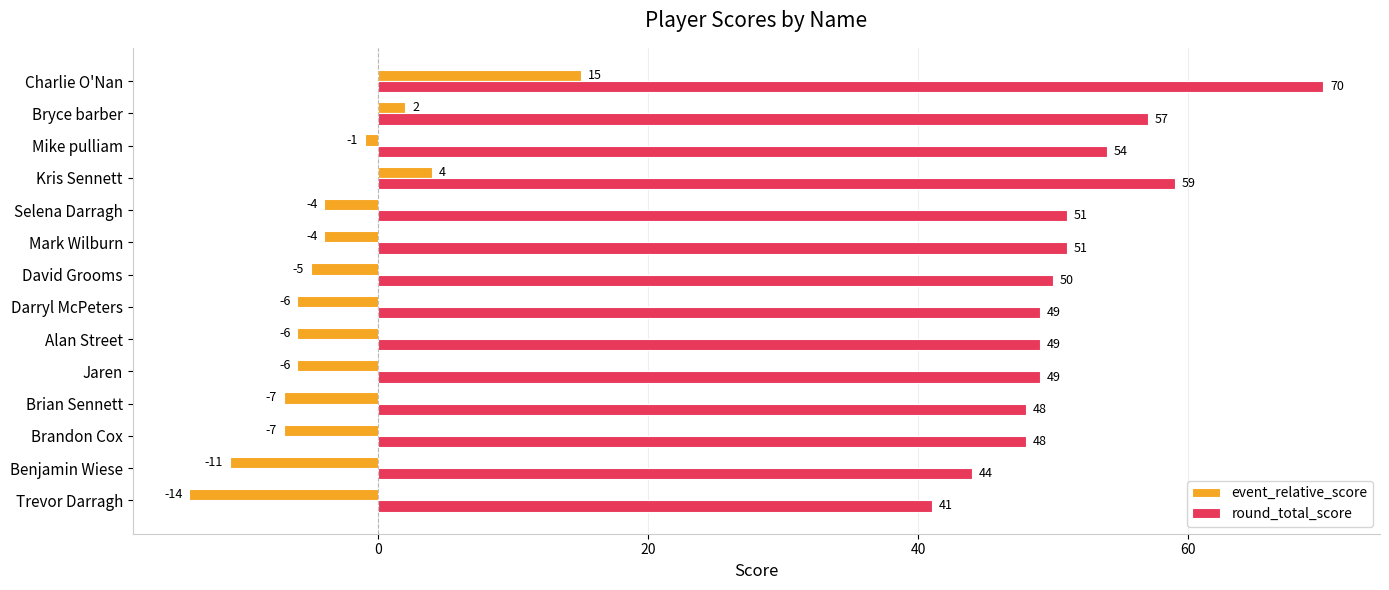

What is the difference between the highest and lowest values at Benjamin Wiese?

55